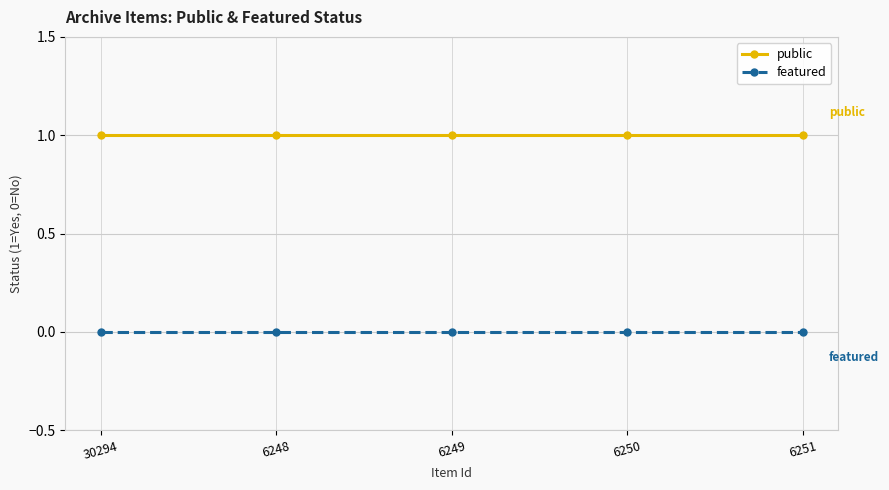

True or false: public has more than 2 points higher than both neighbors.

False